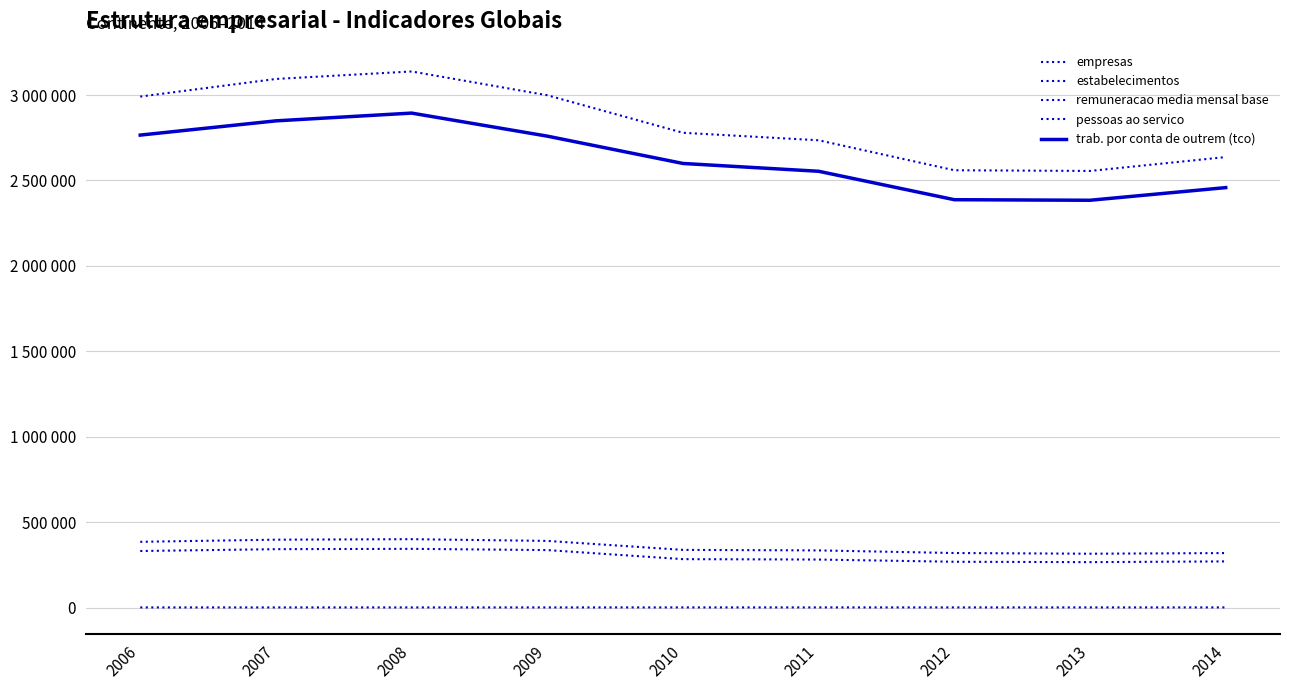

What value does the empresas series have at 2012?

268026.0